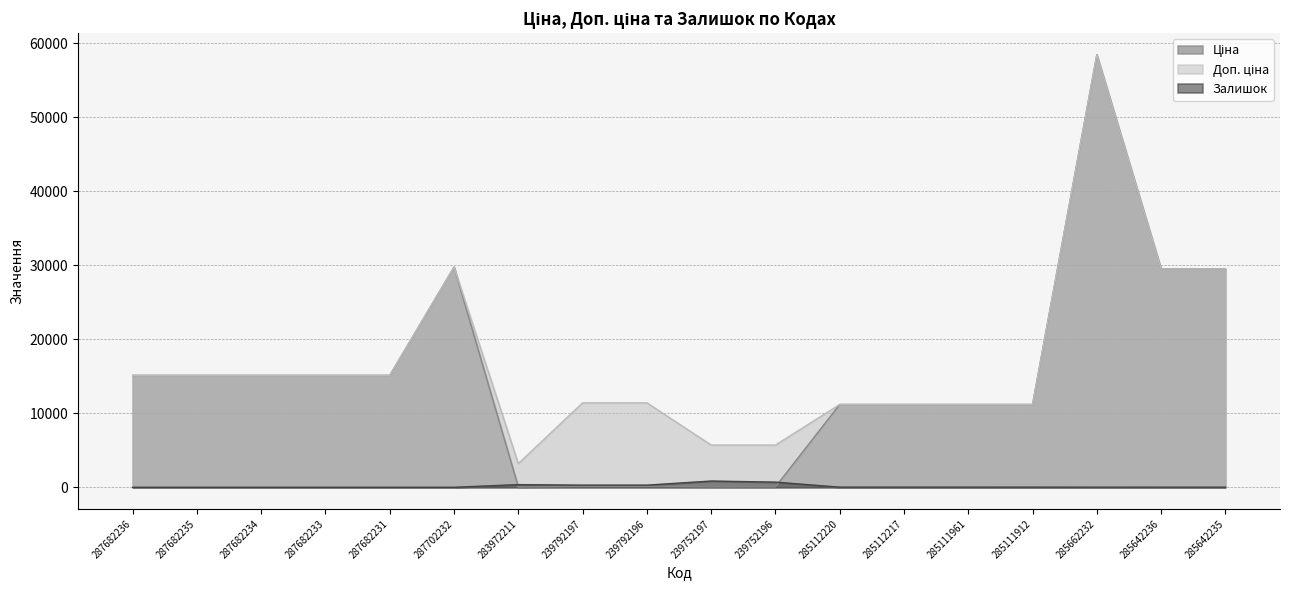

Does the chart have visible grid lines?

Yes